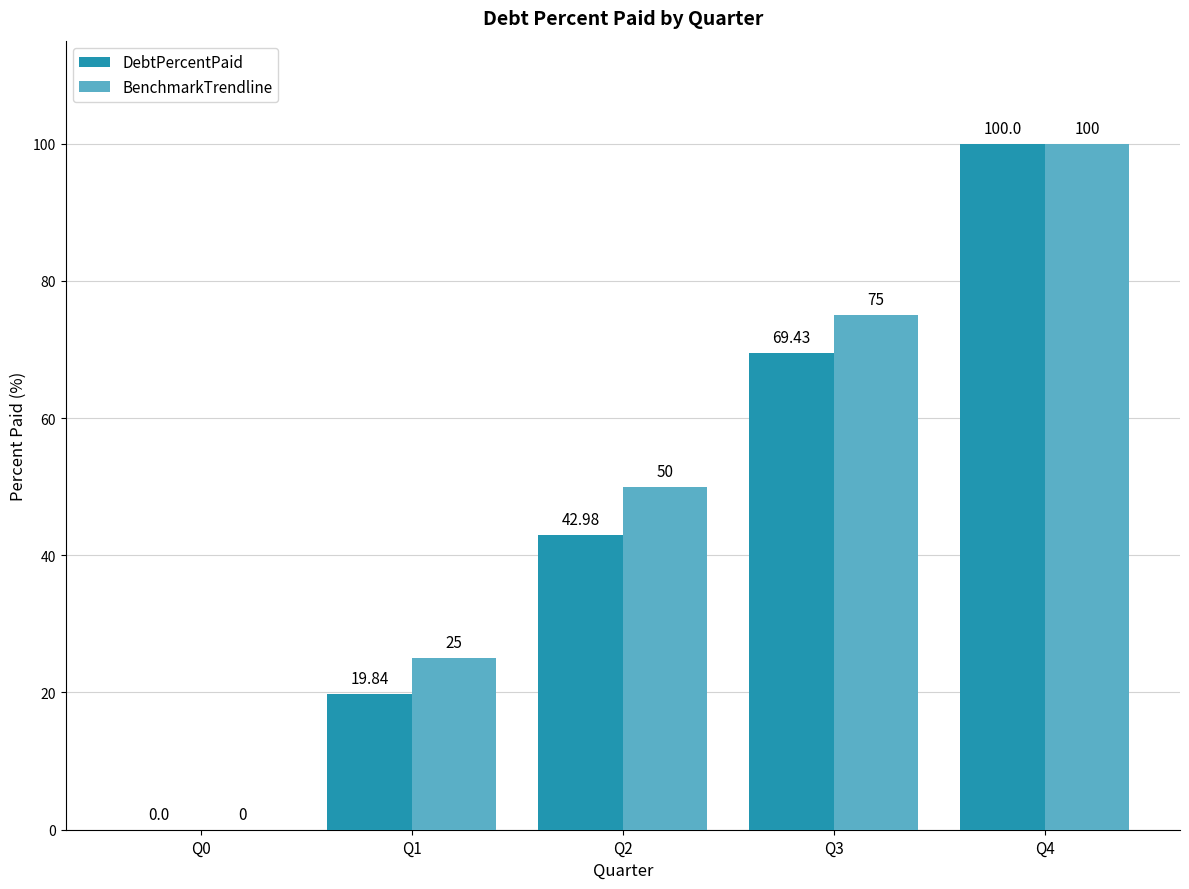

At which category is the sum across all series the highest?

Q4